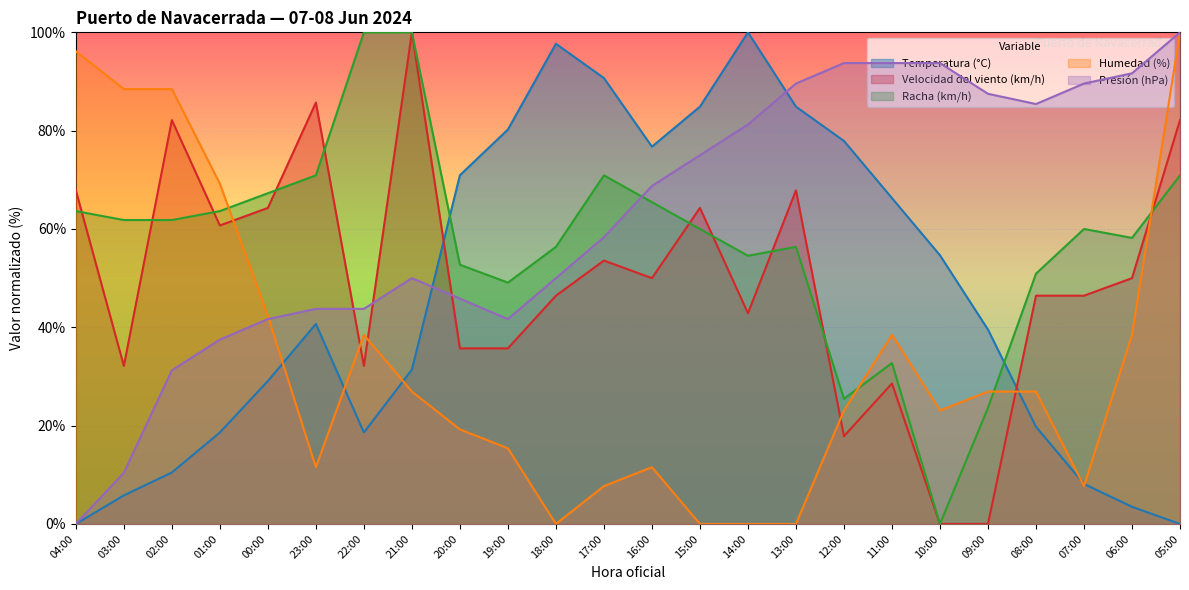

How many intersections are there between Velocidad del viento (km/h) and Temperatura (°C)?

2